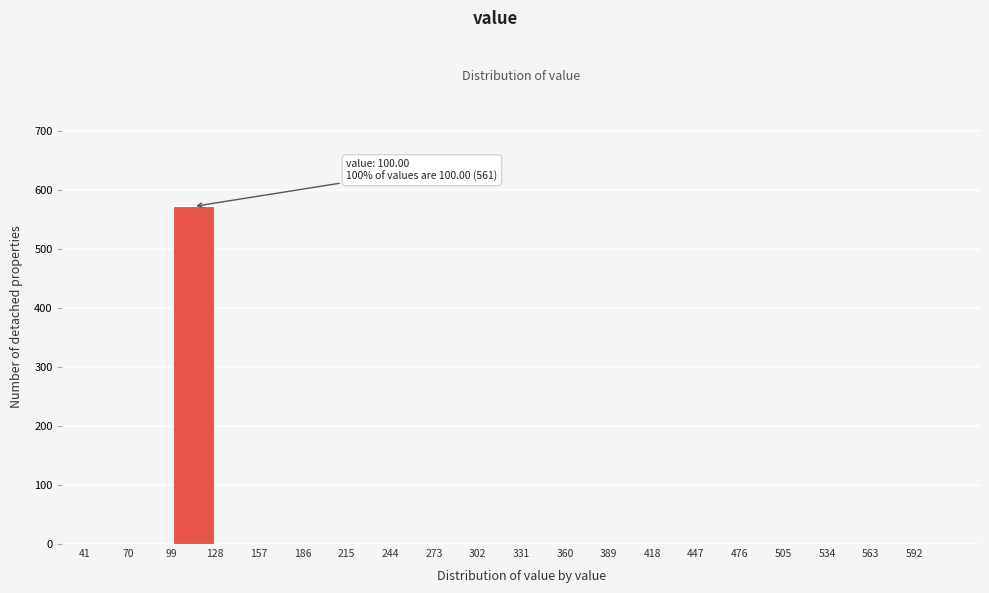

Over which range of the x-axis is the bar tallest?

99 to 128